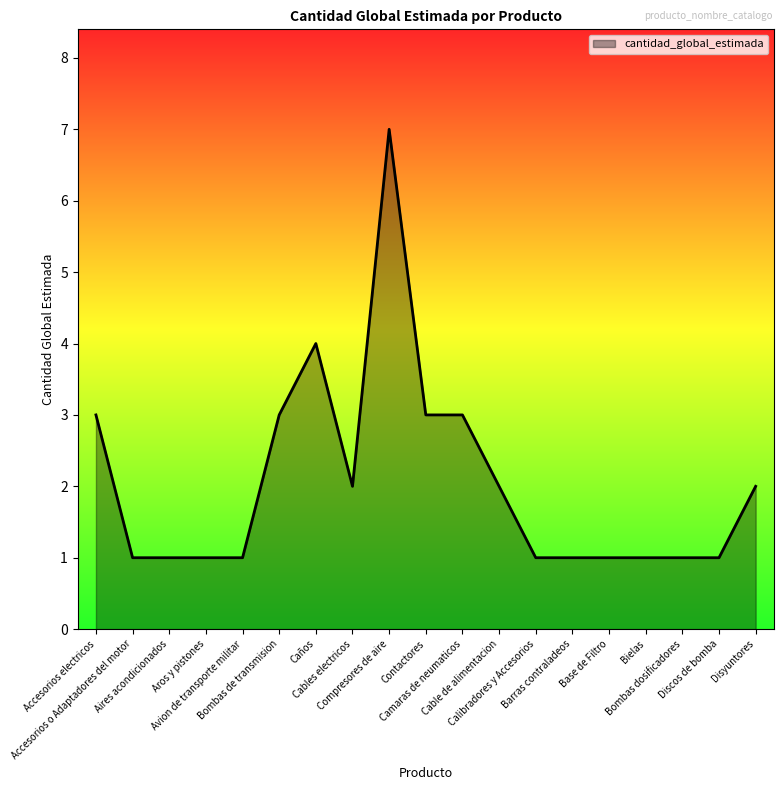

What is the difference between the second highest and minimum values?

3